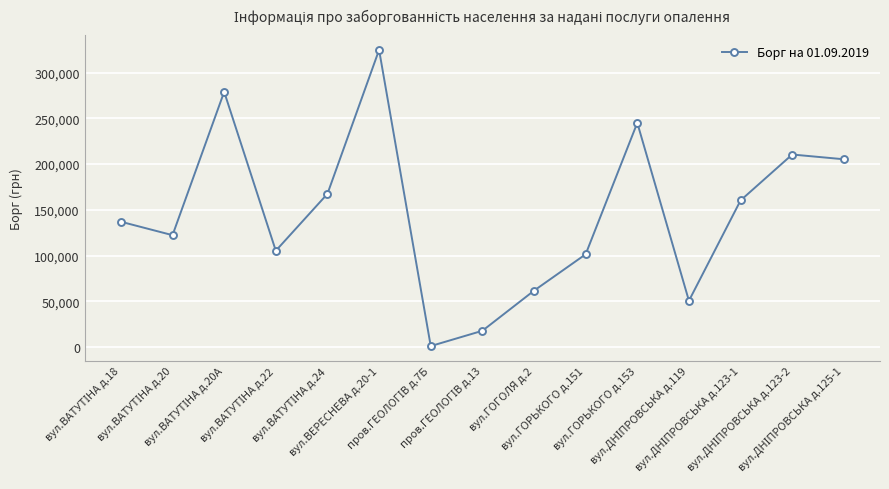

What is the value of the 2nd point from the left?

122241.8